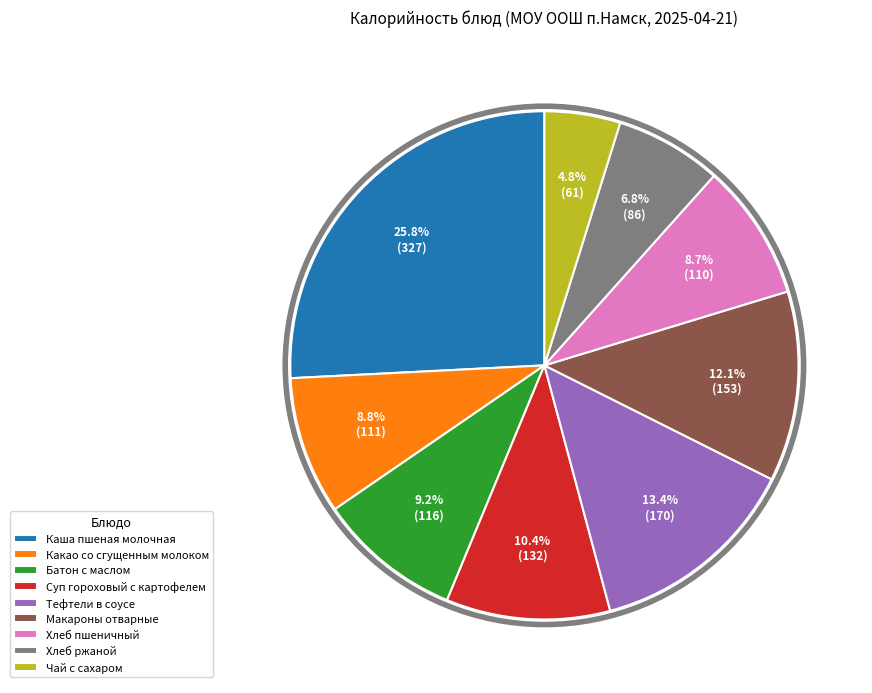

Count the number of slices in the pie.

9